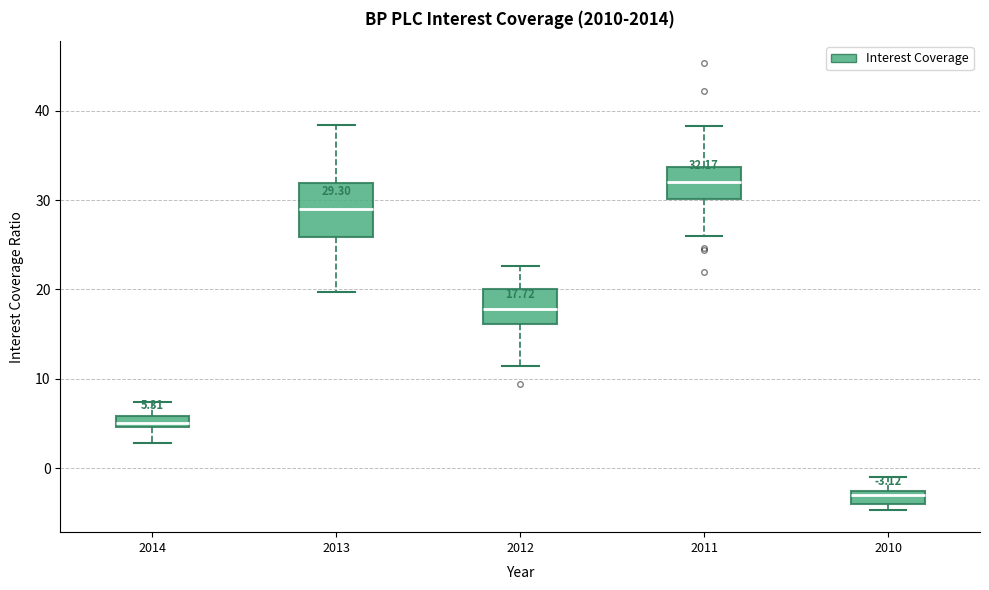

Which box's median line is the highest?

2011